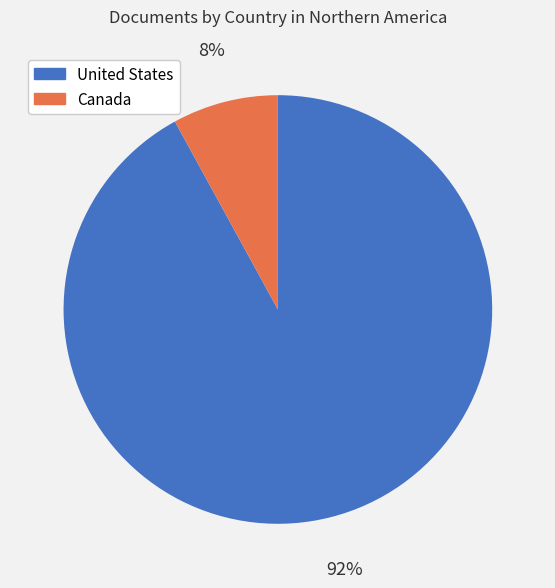

The United States slice represents 79% of the pie. True or false?

False